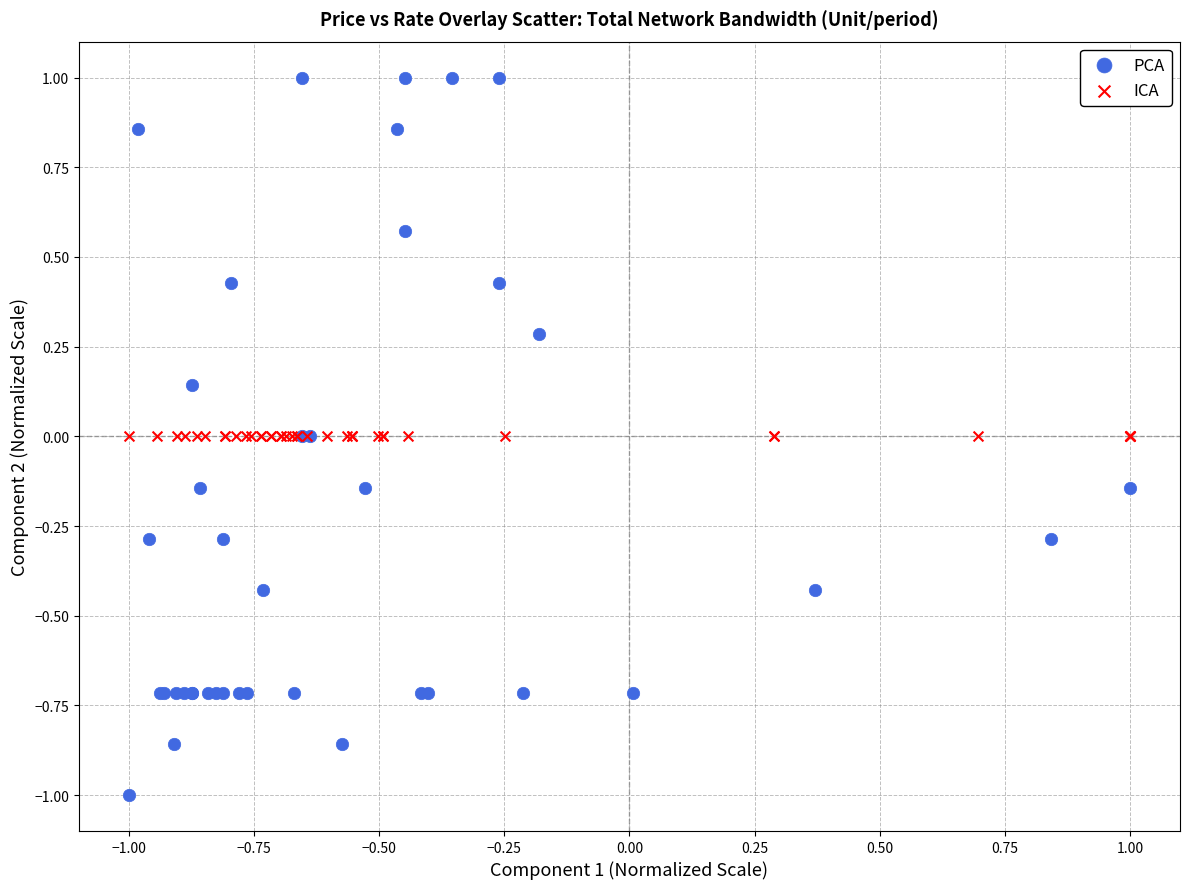

Which series reaches the maximum Y coordinate?

PCA